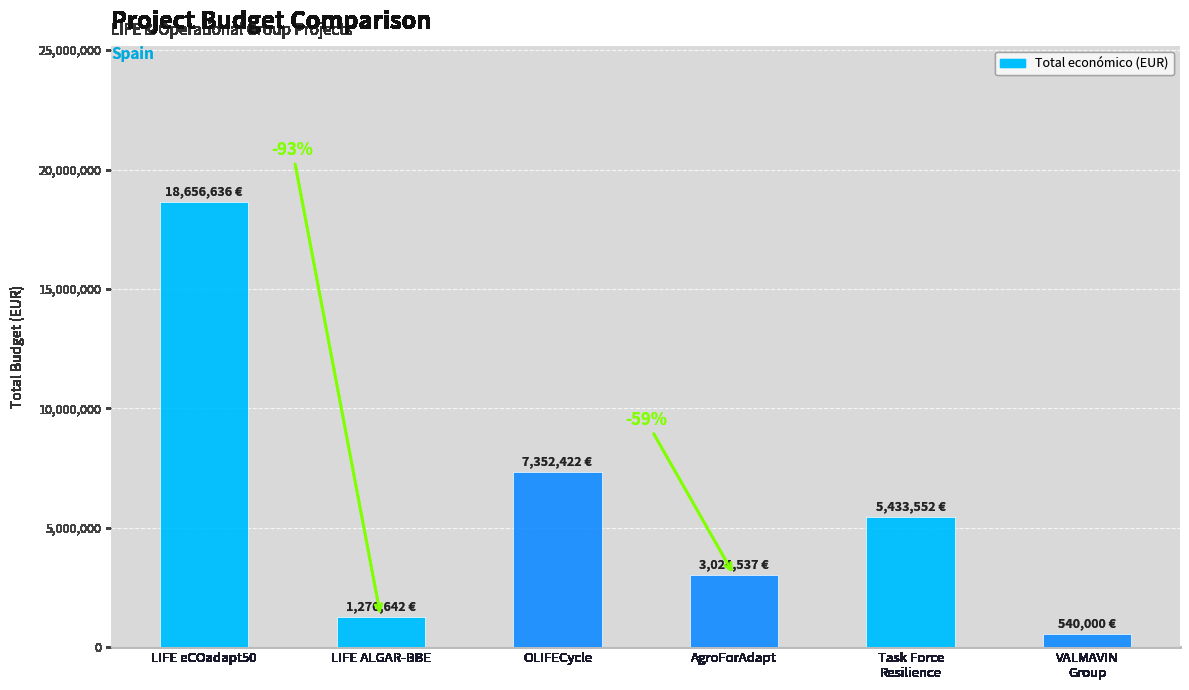

Rank the categories by value from lowest to highest.

VALMAVIN
Group, LIFE ALGAR-BBE, AgroForAdapt, Task Force
Resilience, OLIFECycle, LIFE eCOadapt50